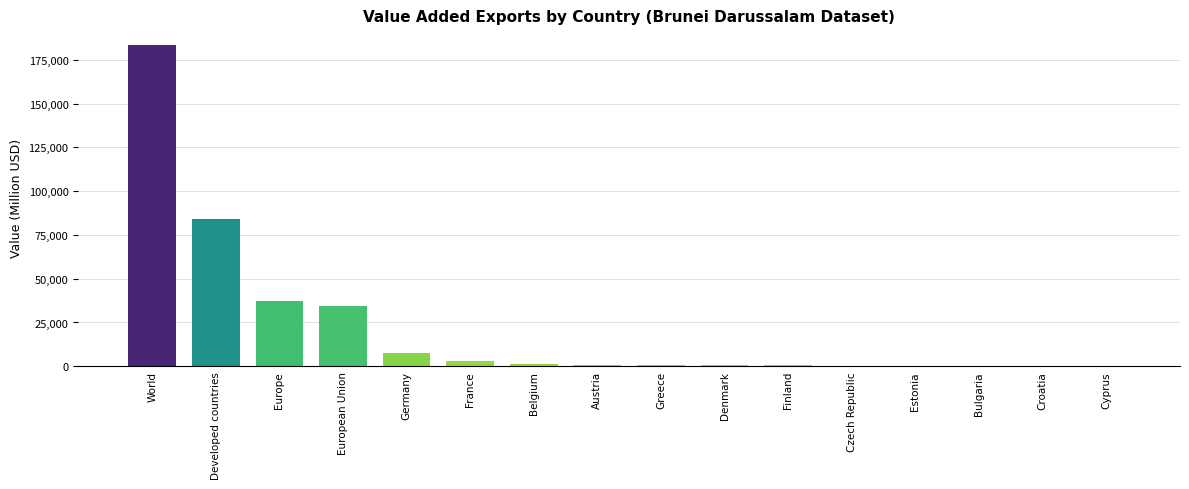

What is the ratio of the value at World to the value at Developed countries?

2.2